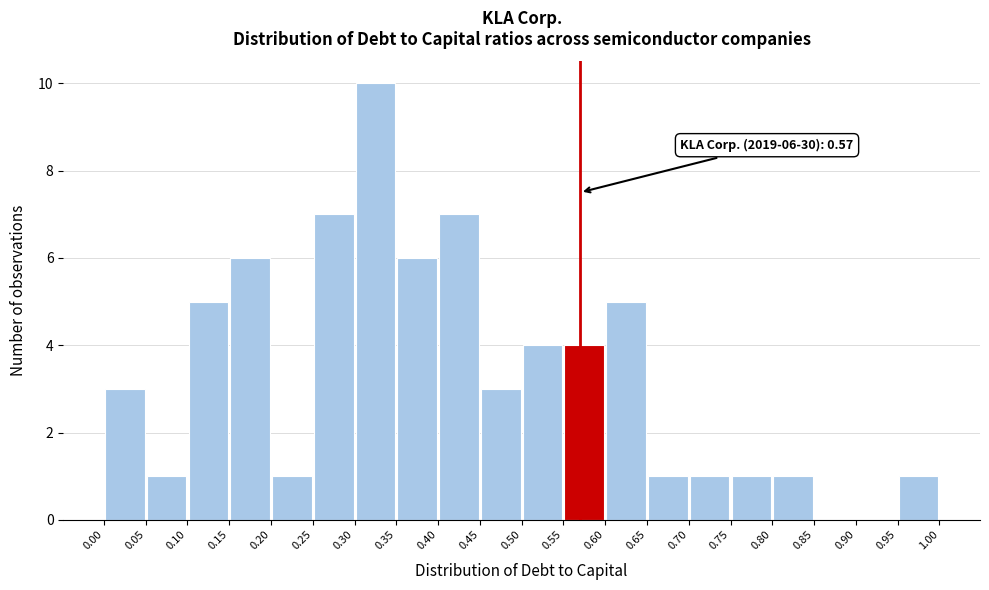

Which range on the x-axis has the tallest bar?

0.30 to 0.35